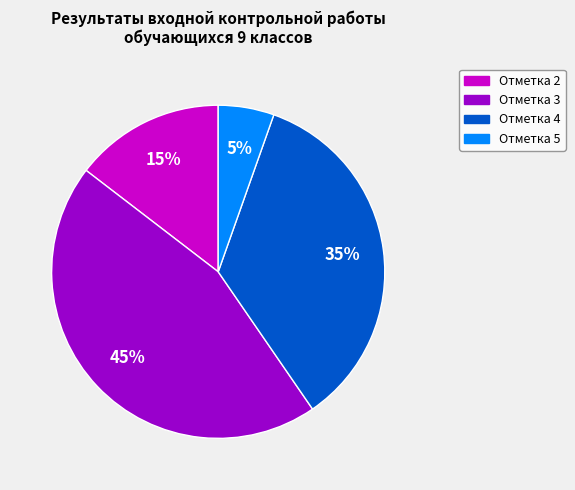

Does any single category account for the majority?

No